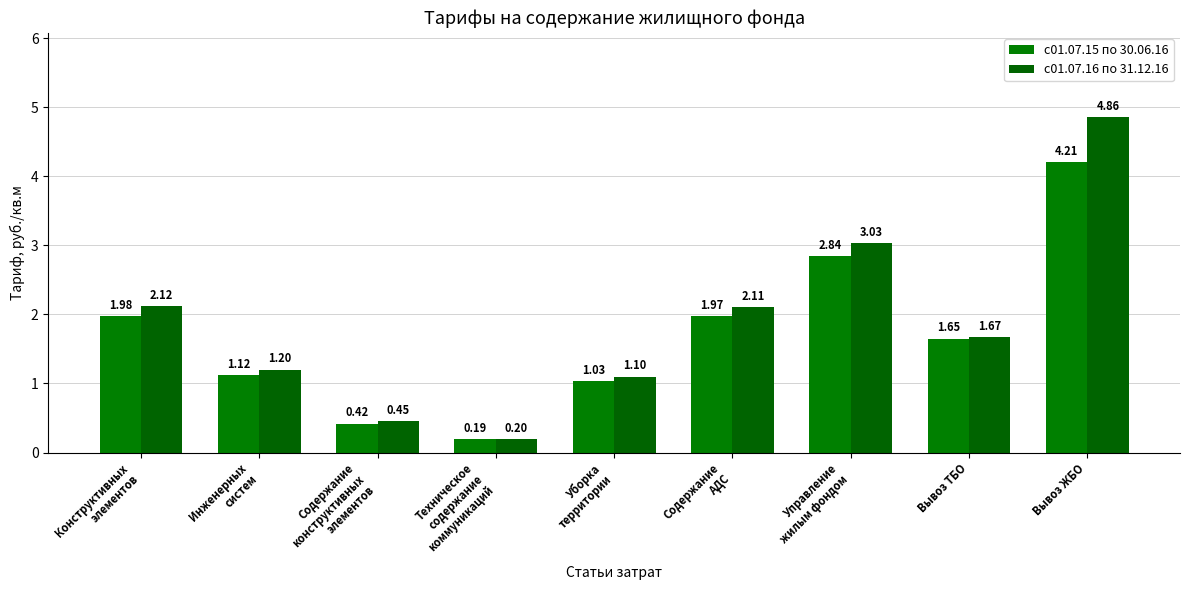

What is the approximate value of с01.07.16 по 31.12.16 at Техническое
содержание
коммуникаций?

0.2